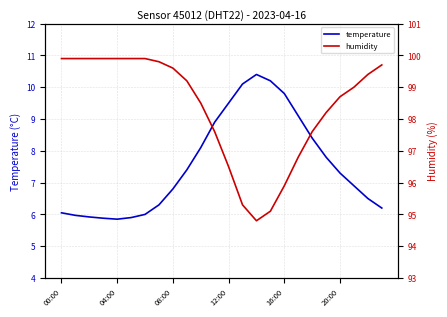

What are all the series names shown in the legend?

temperature, humidity